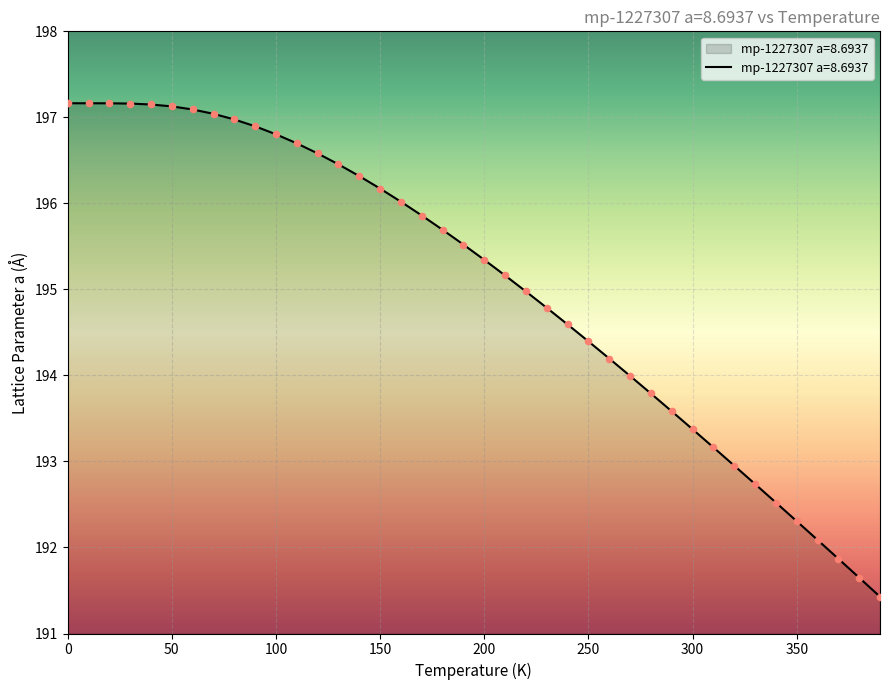

What is the smallest value displayed?

191.4